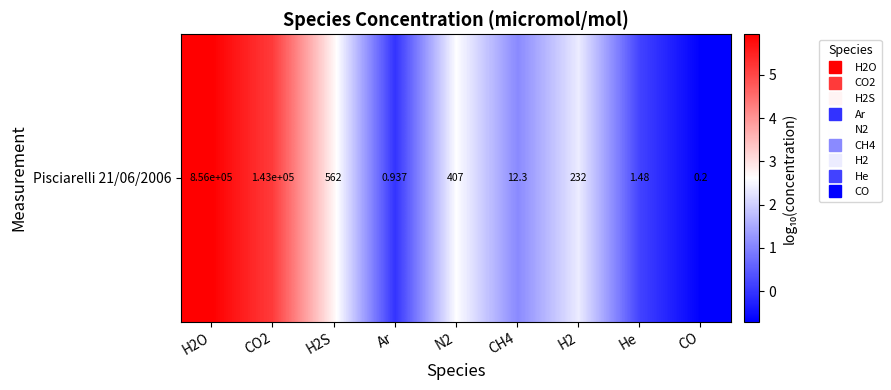

List the labels in order of value, largest first.

H2O, CO2, H2S, N2, H2, CH4, He, Ar, CO